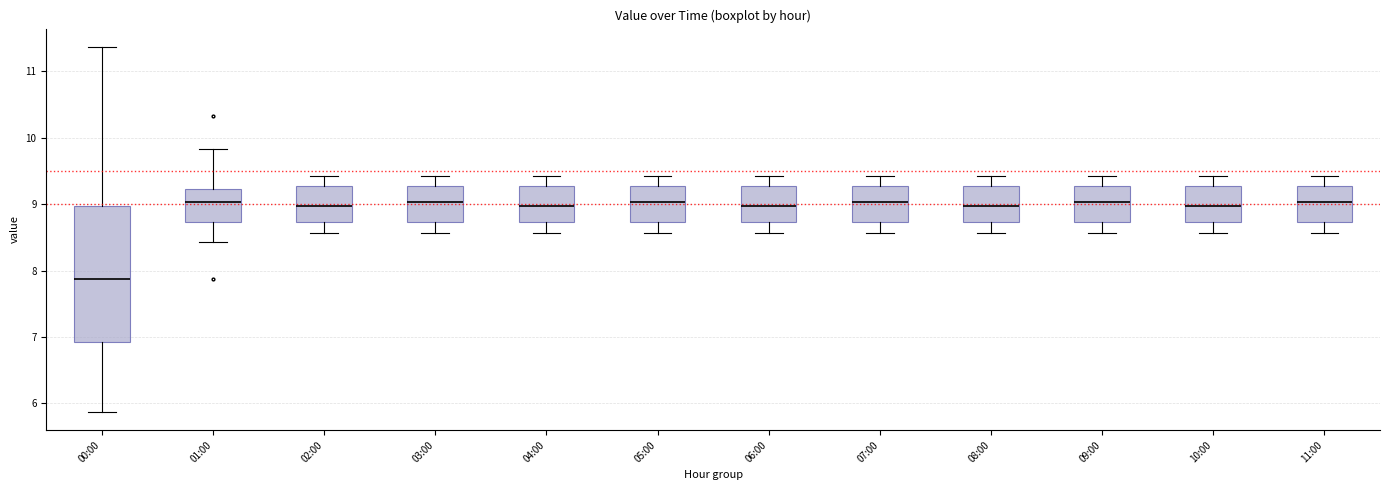

Reading left to right, read every box against the y-axis: the position of its median line, the range the box covers, and the ends of its whiskers. The values are not printed on the chart, so give them approximately, as read against the axis.

00:00: median 7.9, box 6.9 to 9.0, whiskers 5.9 to 11.4
01:00: median 9.0, box 8.7 to 9.2, whiskers 8.4 to 9.8
02:00: median 9.0, box 8.7 to 9.3, whiskers 8.6 to 9.4
03:00: median 9.0, box 8.7 to 9.3, whiskers 8.6 to 9.4
04:00: median 9.0, box 8.7 to 9.3, whiskers 8.6 to 9.4
05:00: median 9.0, box 8.7 to 9.3, whiskers 8.6 to 9.4
06:00: median 9.0, box 8.7 to 9.3, whiskers 8.6 to 9.4
07:00: median 9.0, box 8.7 to 9.3, whiskers 8.6 to 9.4
08:00: median 9.0, box 8.7 to 9.3, whiskers 8.6 to 9.4
09:00: median 9.0, box 8.7 to 9.3, whiskers 8.6 to 9.4
10:00: median 9.0, box 8.7 to 9.3, whiskers 8.6 to 9.4
11:00: median 9.0, box 8.7 to 9.3, whiskers 8.6 to 9.4